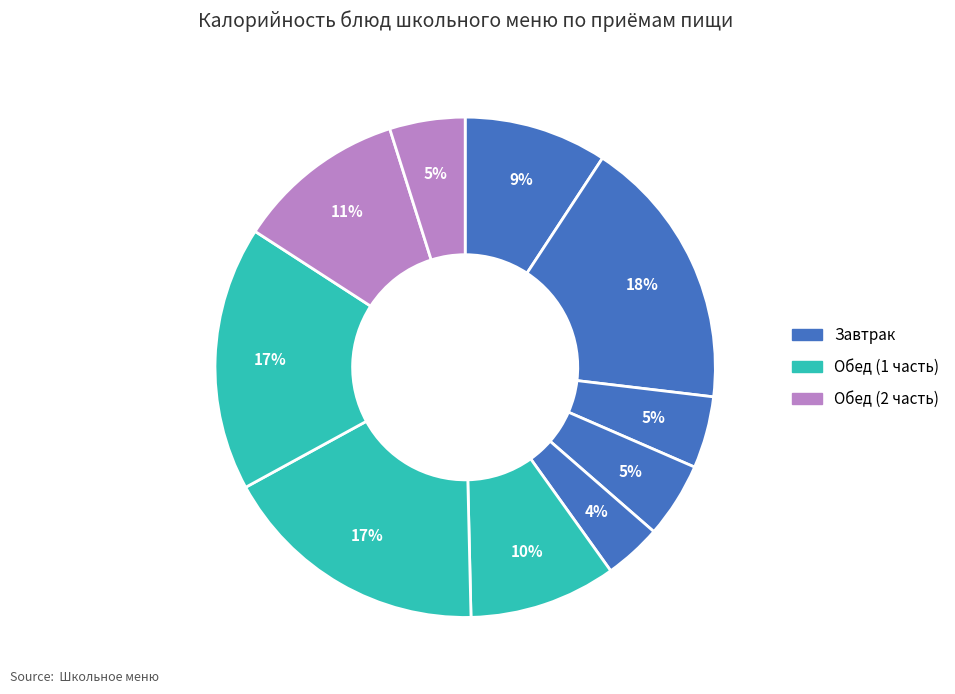

To the nearest percent, what is the difference between the largest and smallest slice percentages?

14%